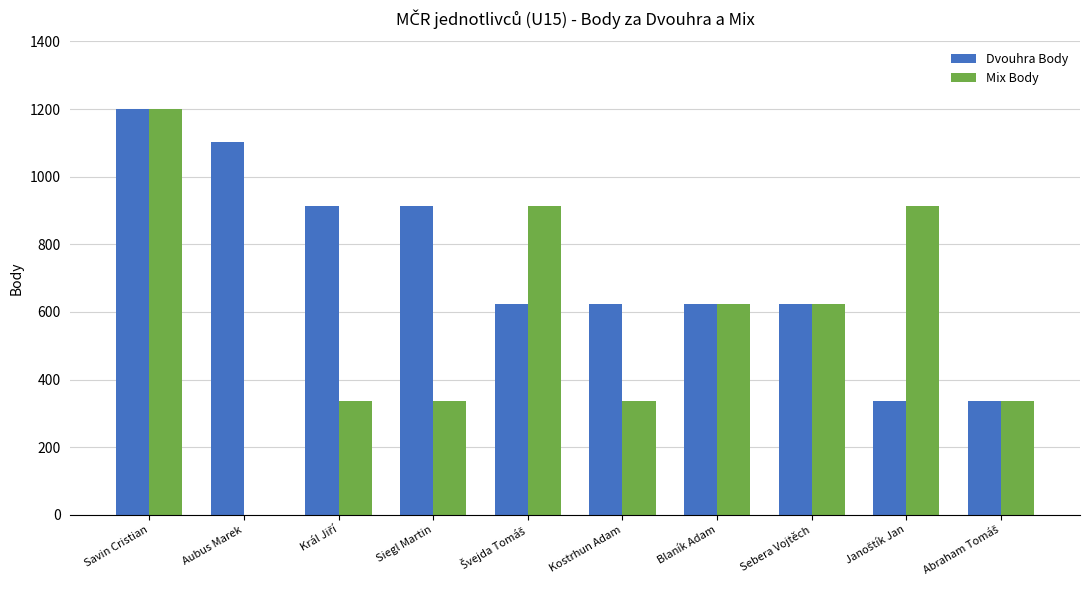

What is the sum of all Mix Body values?

5616